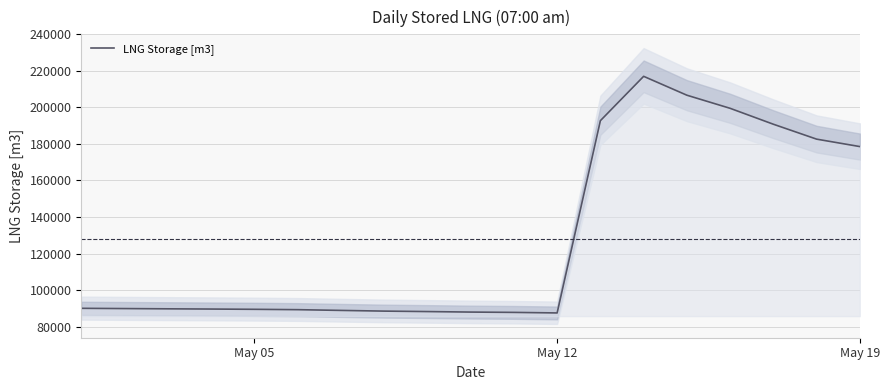

What is the lowest value of the LNG Storage [m3] series?

87470.2